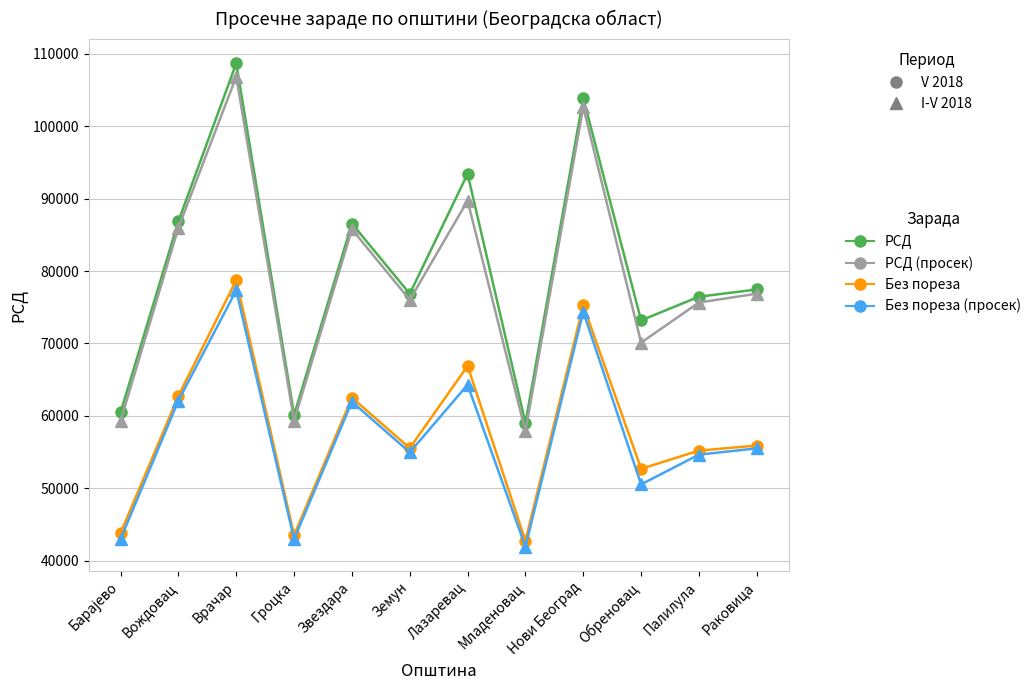

Which label corresponds to the largest value in the chart?

Врачар